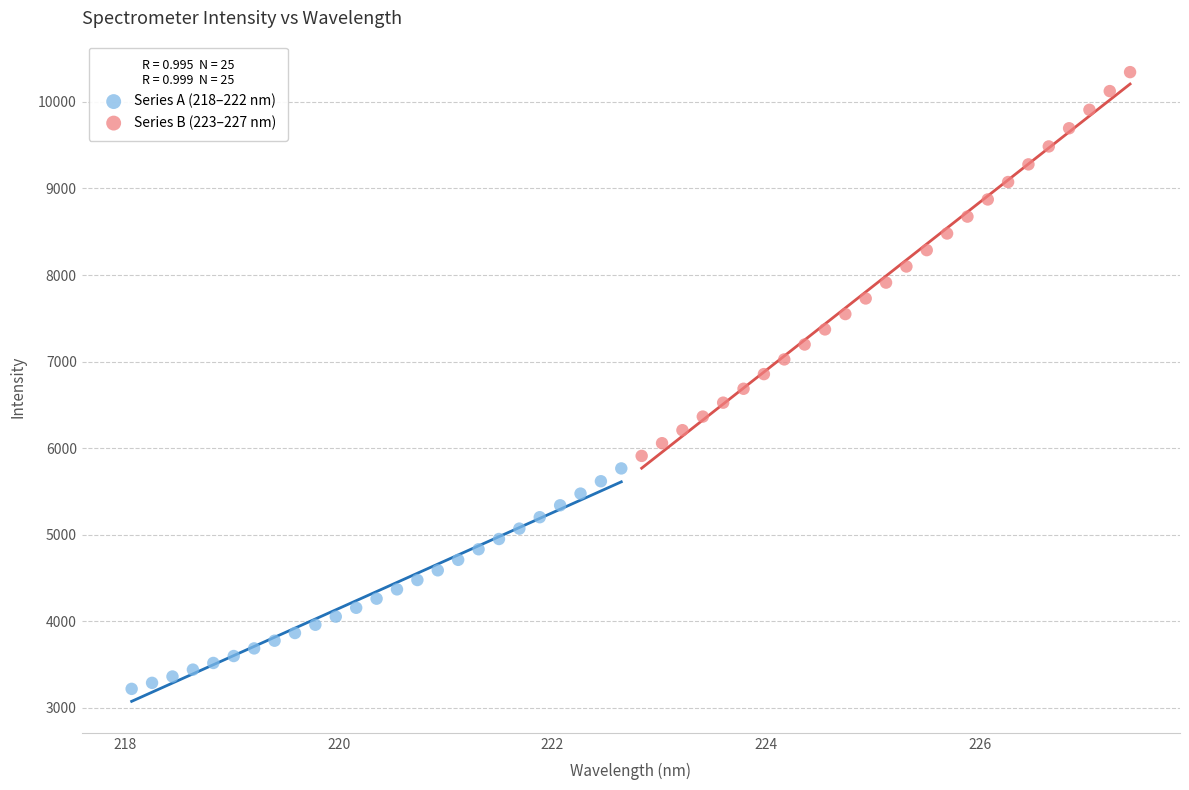

Which series reaches the maximum Y coordinate?

Series B (223–227 nm)